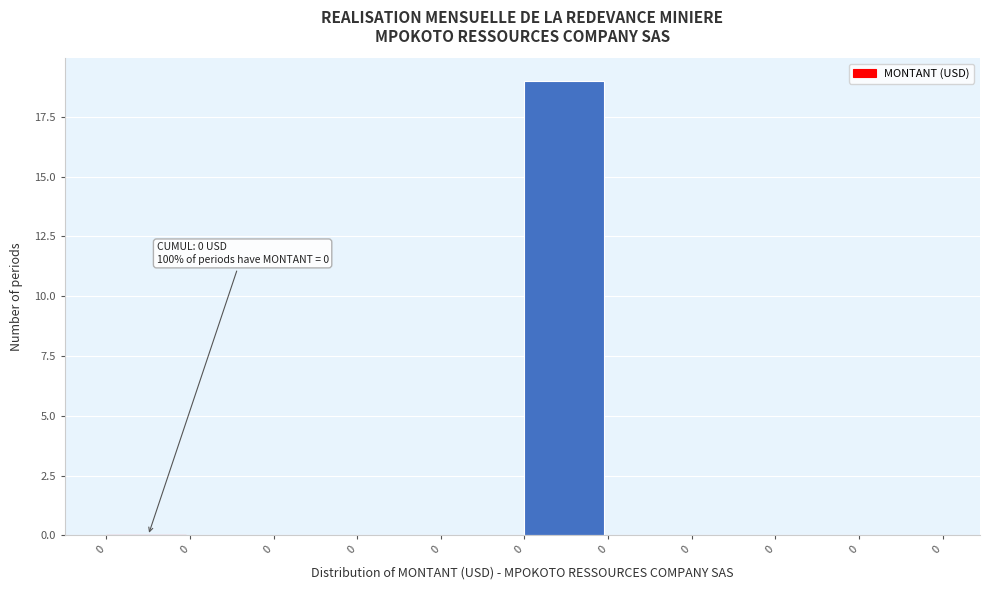

Count the number of categories in the chart.

10